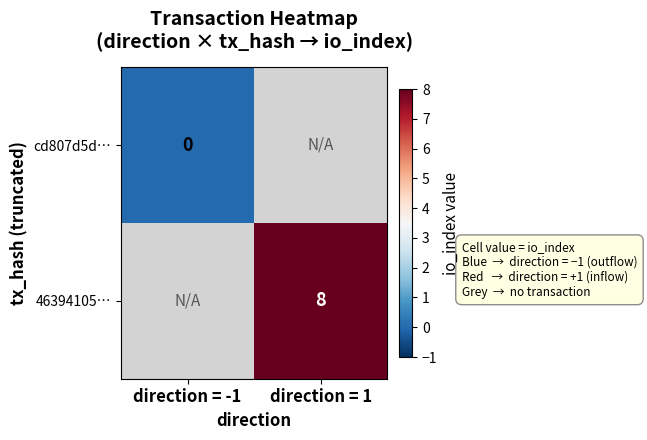

Between direction = -1 and direction = 1, which is larger?

direction = 1